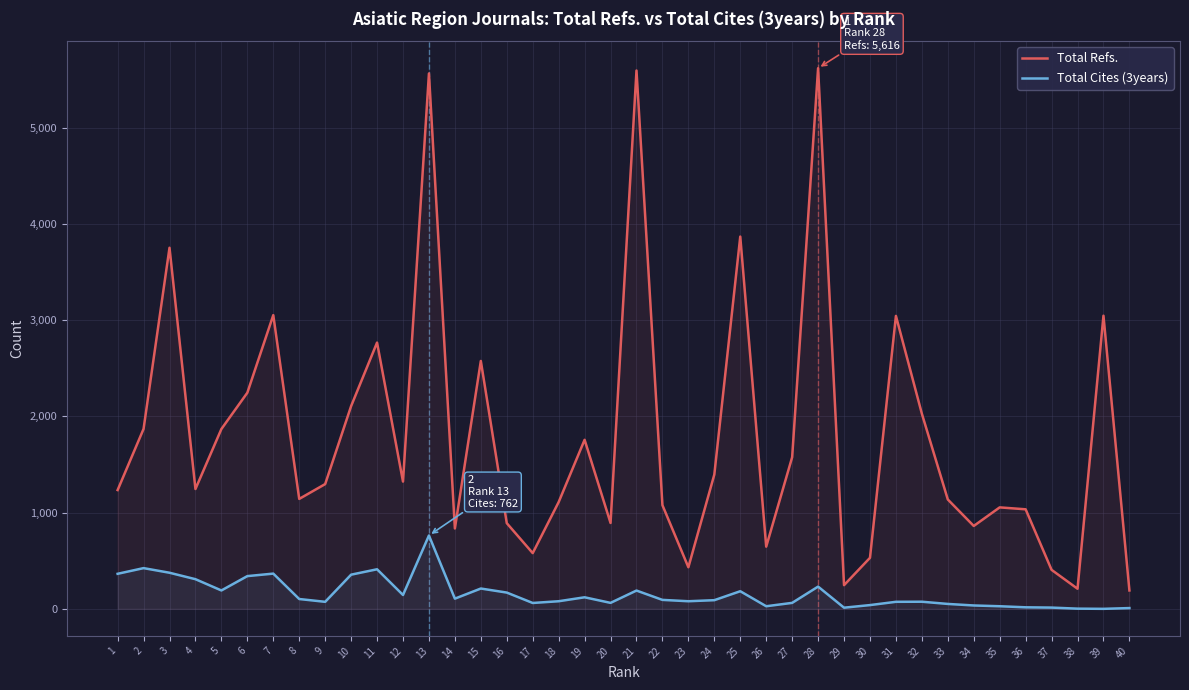

Which series has the largest total across all categories?

Total Refs.